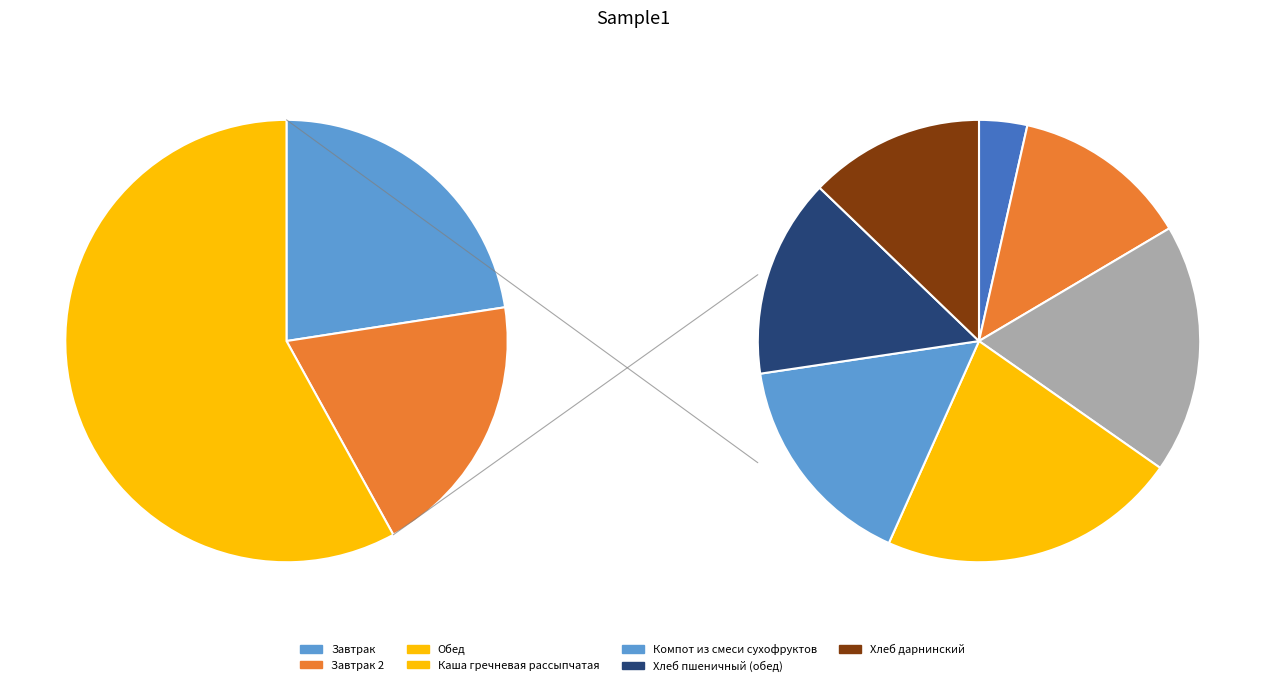

Is it true that Каша гречневая рассыпчатая is 27% of the pie?

False